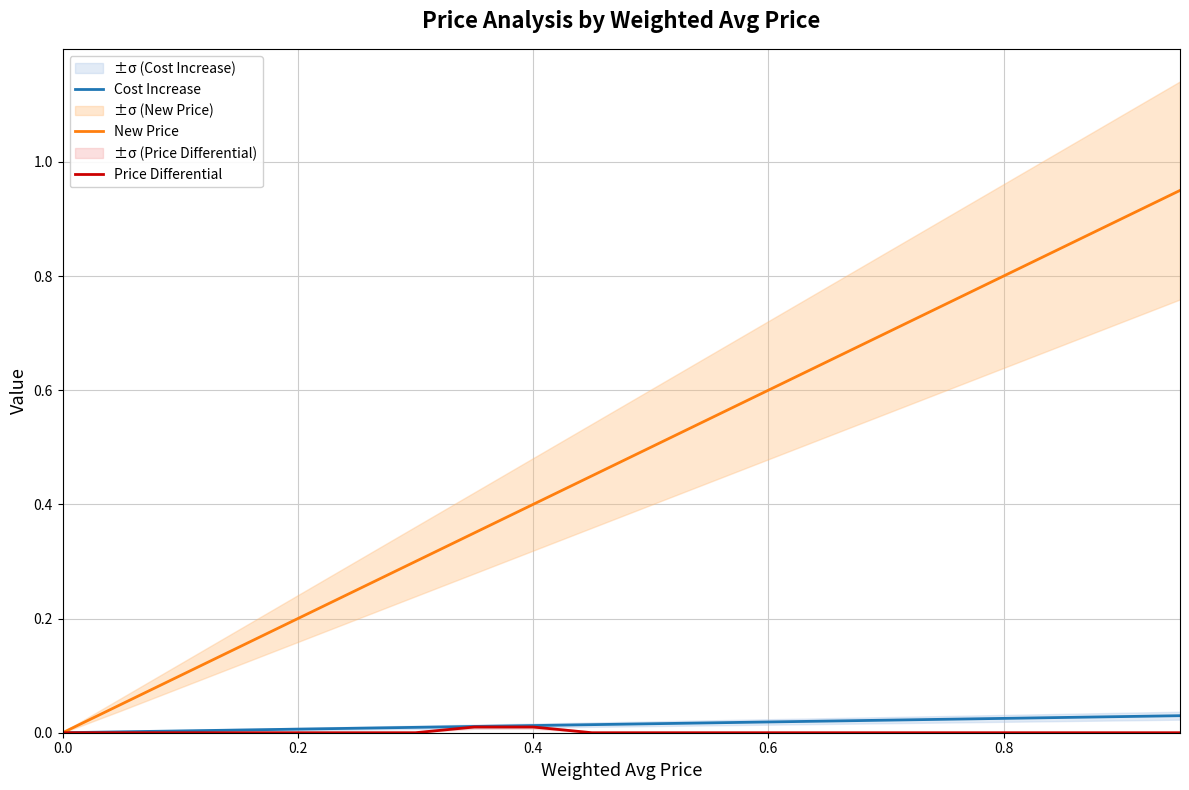

What is the average value of the New Price series?

0.5